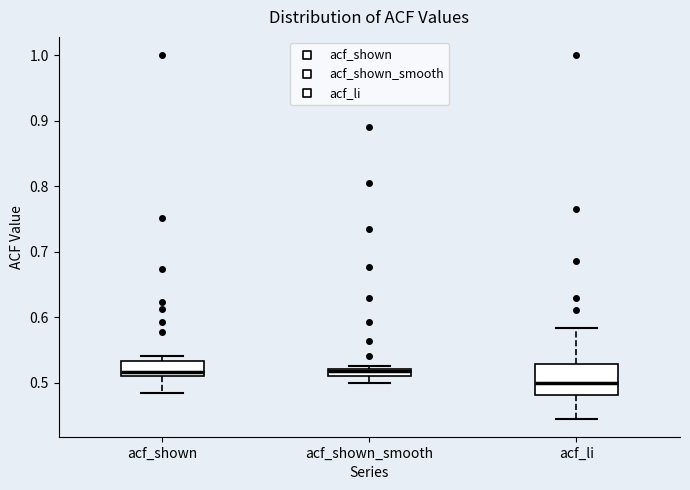

Which box's median line is the lowest?

acf_li